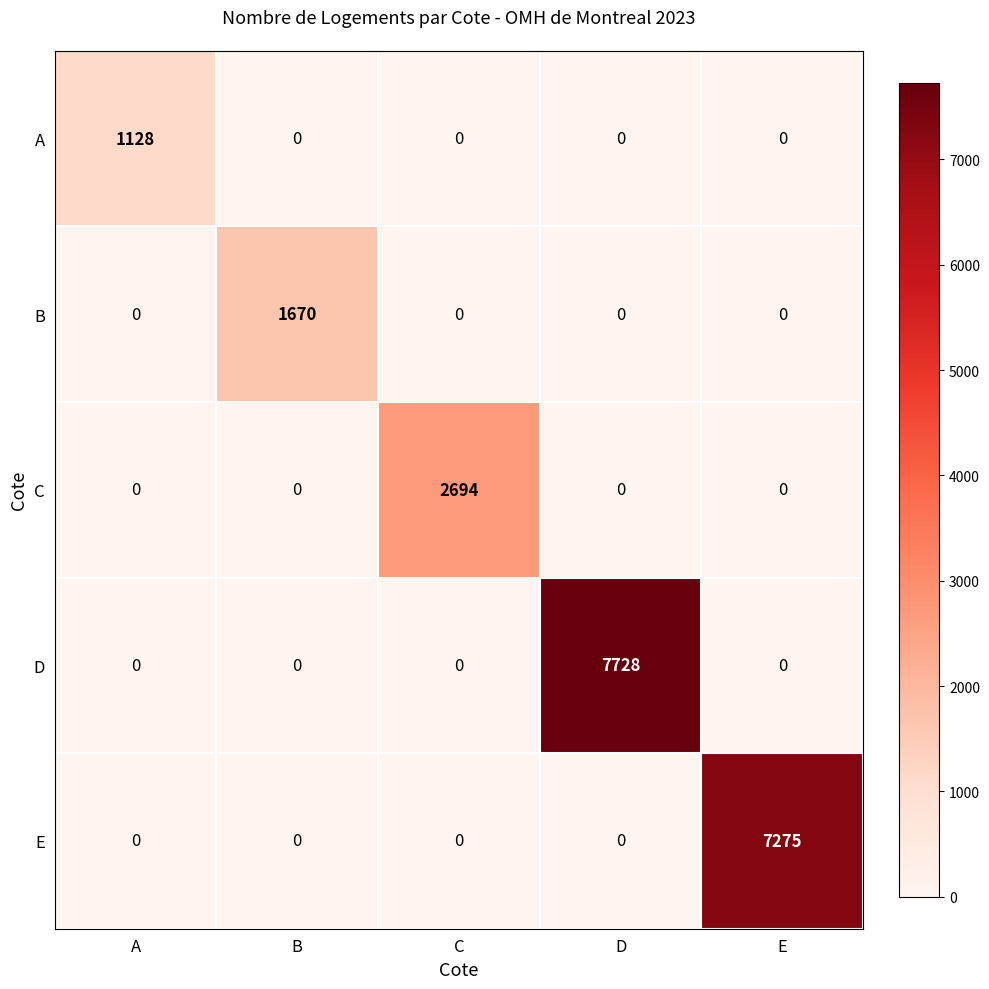

True or false: B has a value of -607 at E.

False